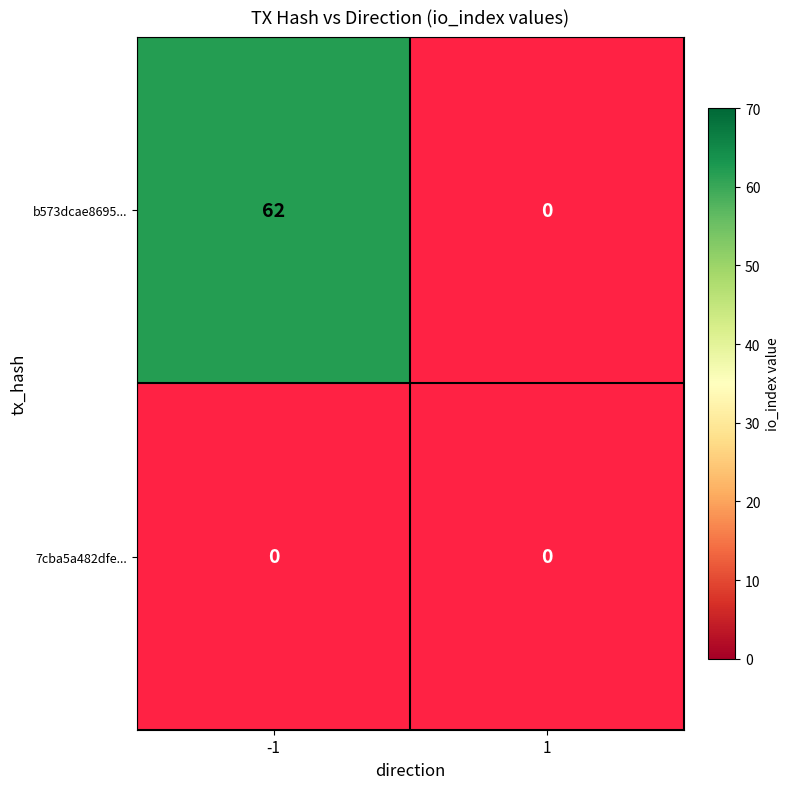

Which label corresponds to the smallest value in the chart?

1